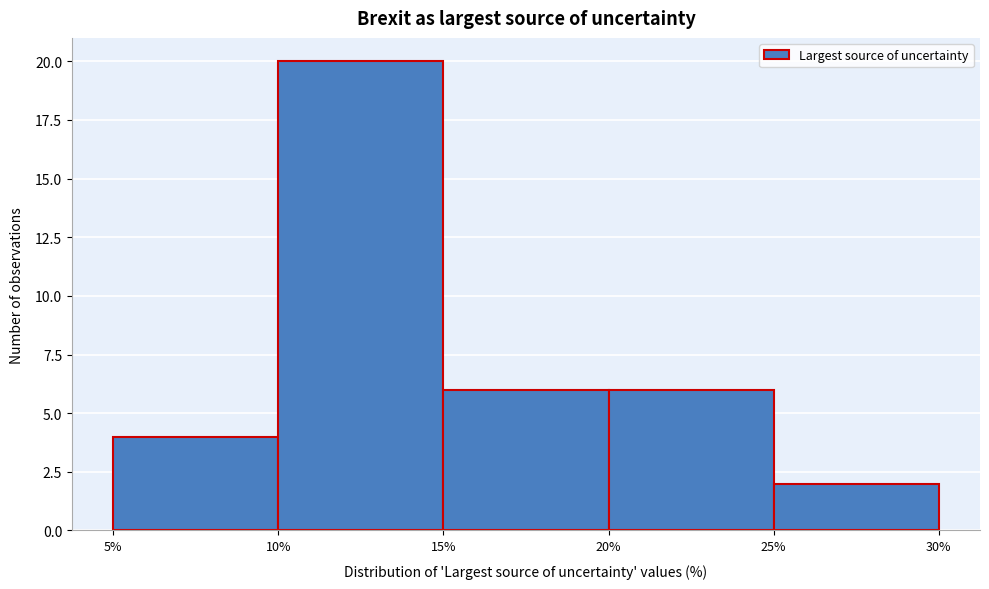

Reading left to right, list every bar in this chart as the range it spans on the x-axis followed by its height. The values are not printed on the chart, so give them approximately, as read against the axis.

5% to 10%: 4
10% to 15%: 20
15% to 20%: 6
20% to 25%: 6
25% to 30%: 2